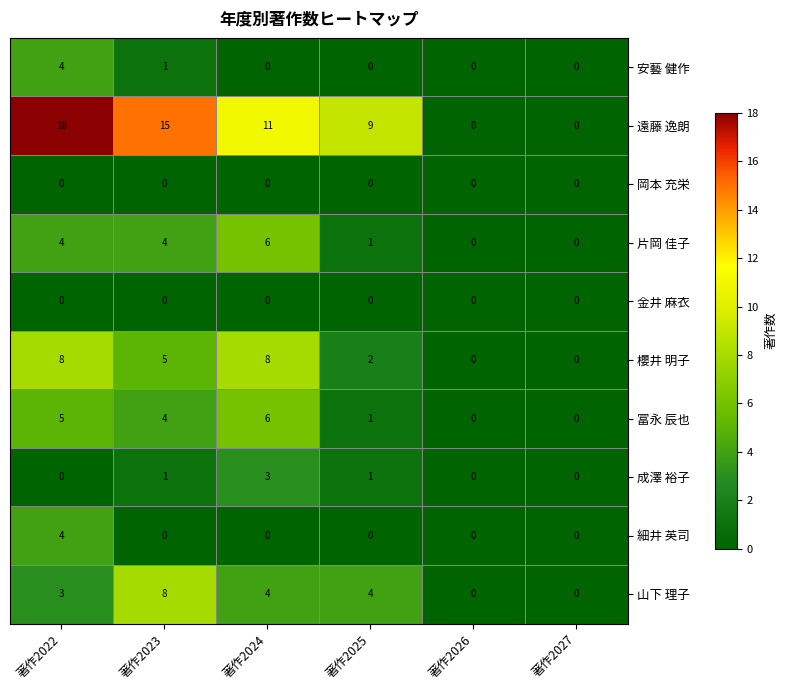

Count the number of categories in the chart.

6